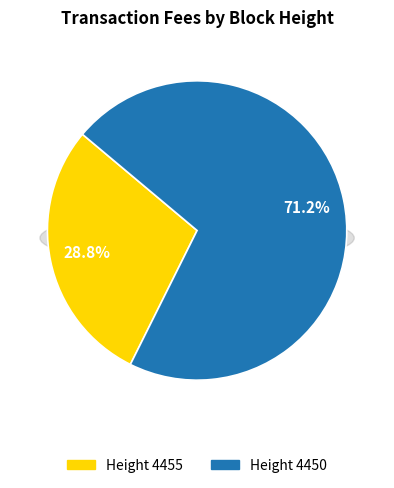

To the nearest percent, what is the average slice percentage?

50%